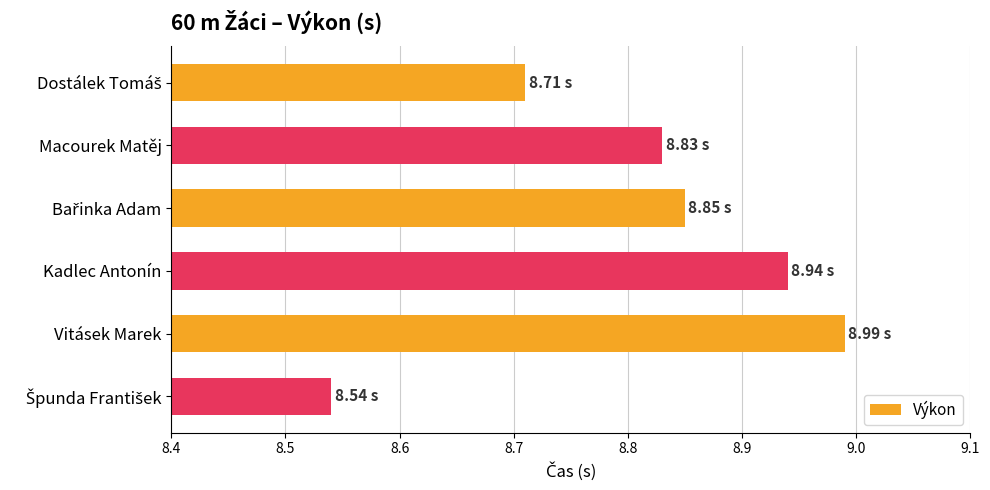

Which category has the highest value across all series?

Vitásek Marek